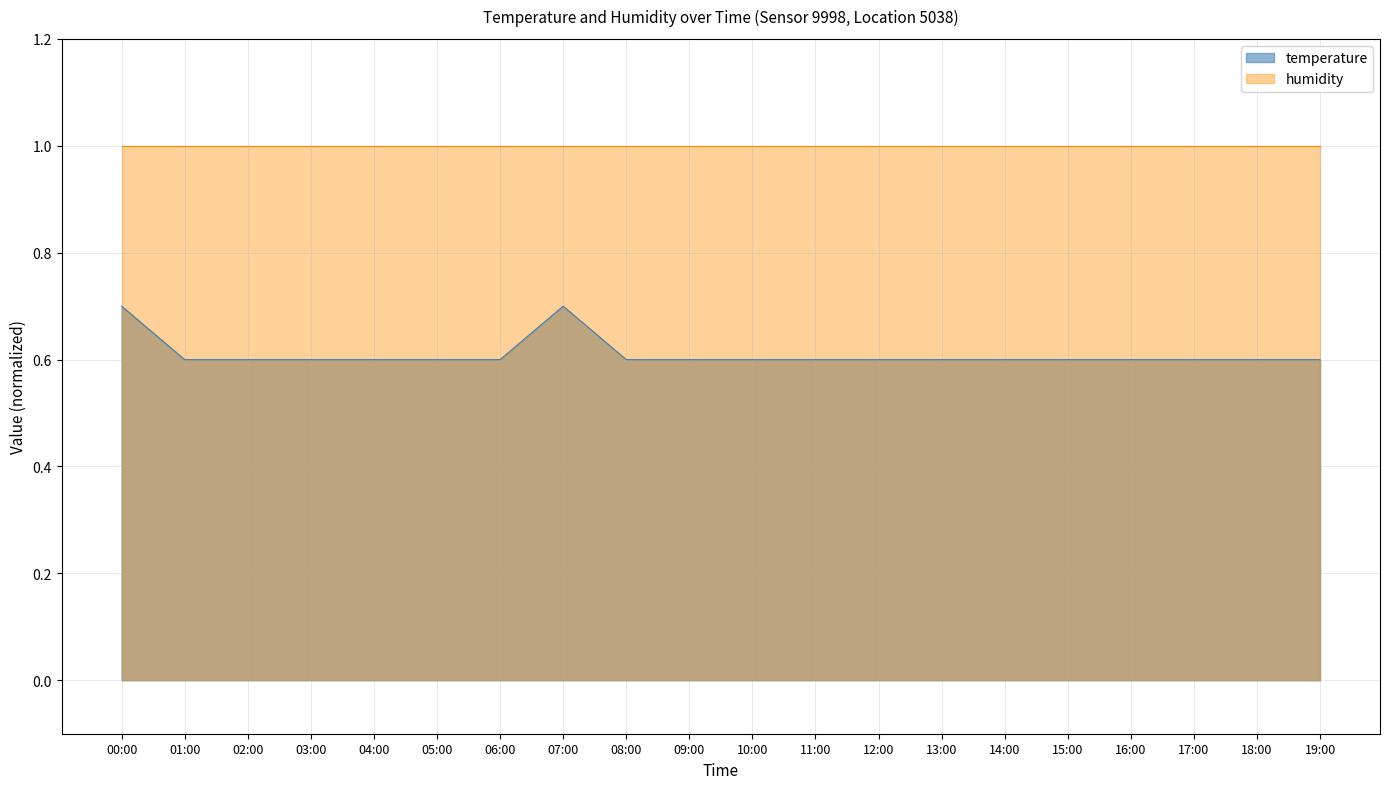

Count the values in the range 0 to 1.

20